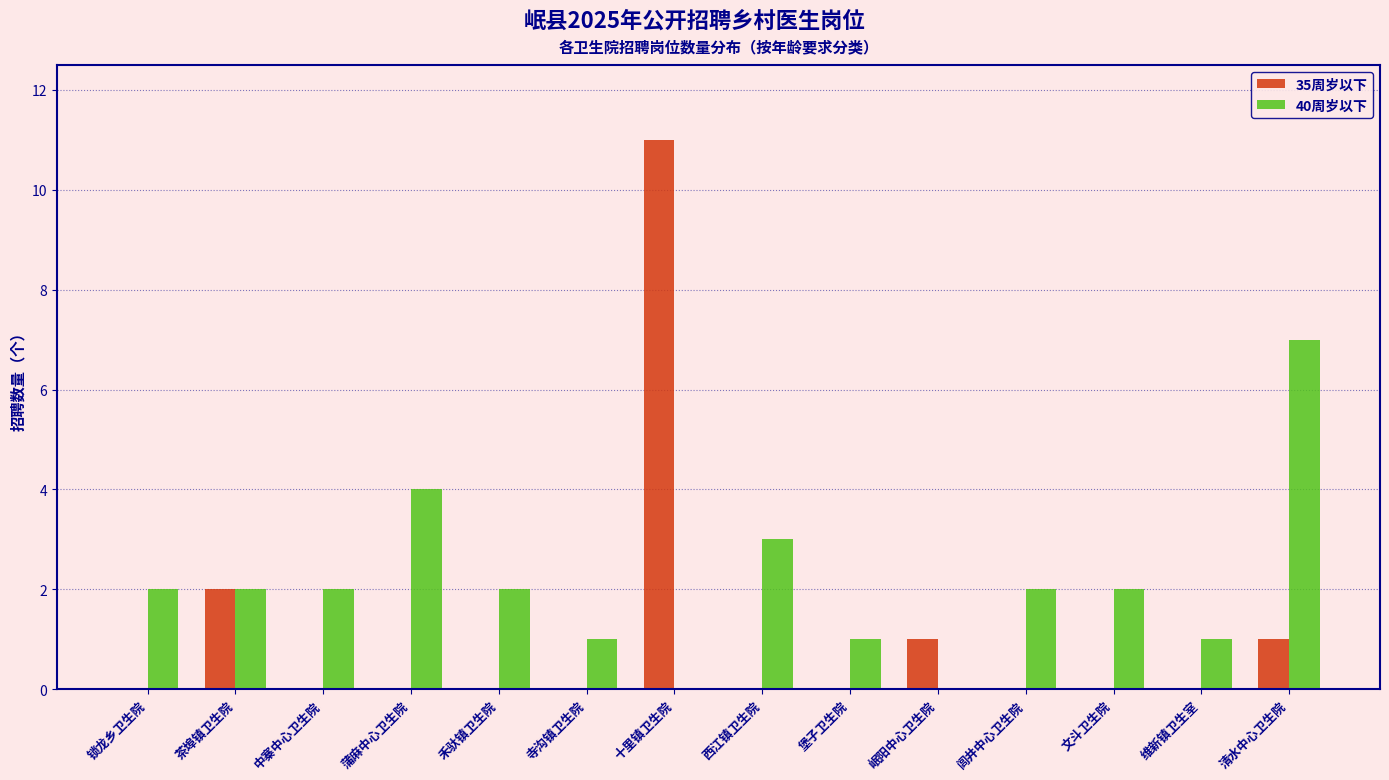

Reading left to right, extract all data points from this chart.

35周岁以下: 锁龙乡卫生院=0	茶埠镇卫生院=2	中寨中心卫生院=0	蒲麻中心卫生院=0	禾驮镇卫生院=0	寺沟镇卫生院=0	十里镇卫生院=11	西江镇卫生院=0	堡子卫生院=0	岷阳中心卫生院=1	闾井中心卫生院=0	文斗卫生院=0	维新镇卫生室=0	清水中心卫生院=1
40周岁以下: 锁龙乡卫生院=2	茶埠镇卫生院=2	中寨中心卫生院=2	蒲麻中心卫生院=4	禾驮镇卫生院=2	寺沟镇卫生院=1	十里镇卫生院=0	西江镇卫生院=3	堡子卫生院=1	岷阳中心卫生院=0	闾井中心卫生院=2	文斗卫生院=2	维新镇卫生室=1	清水中心卫生院=7